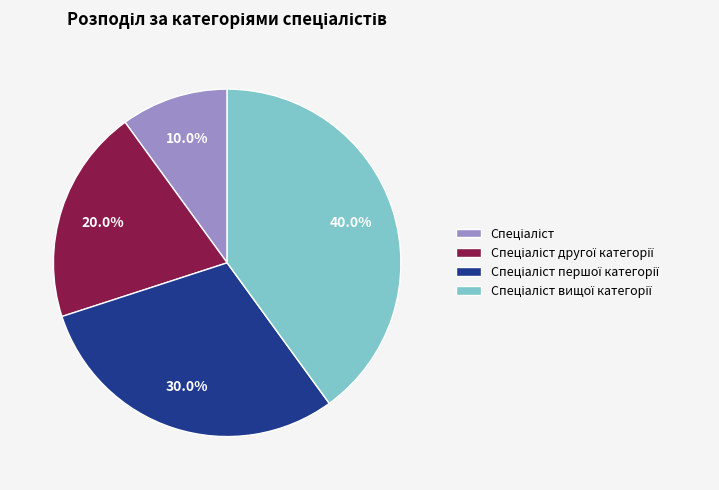

Does any single category account for the majority?

No